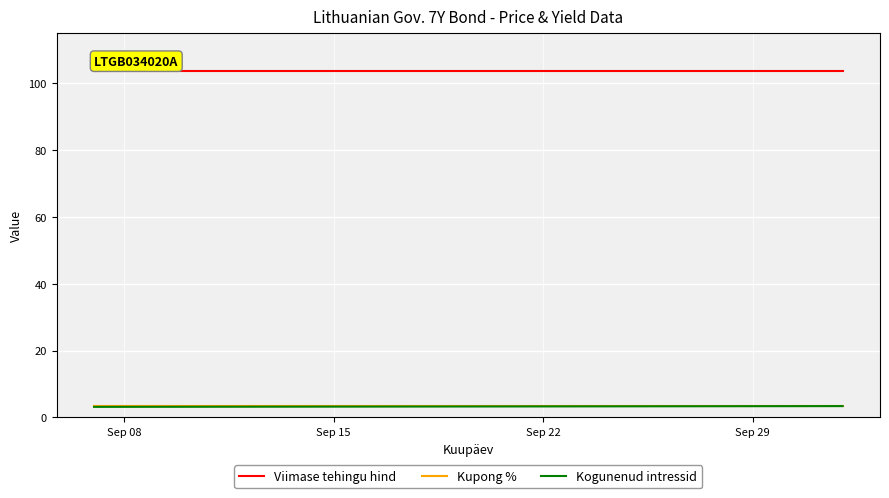

Does the chart display data point markers on the line(s)?

No